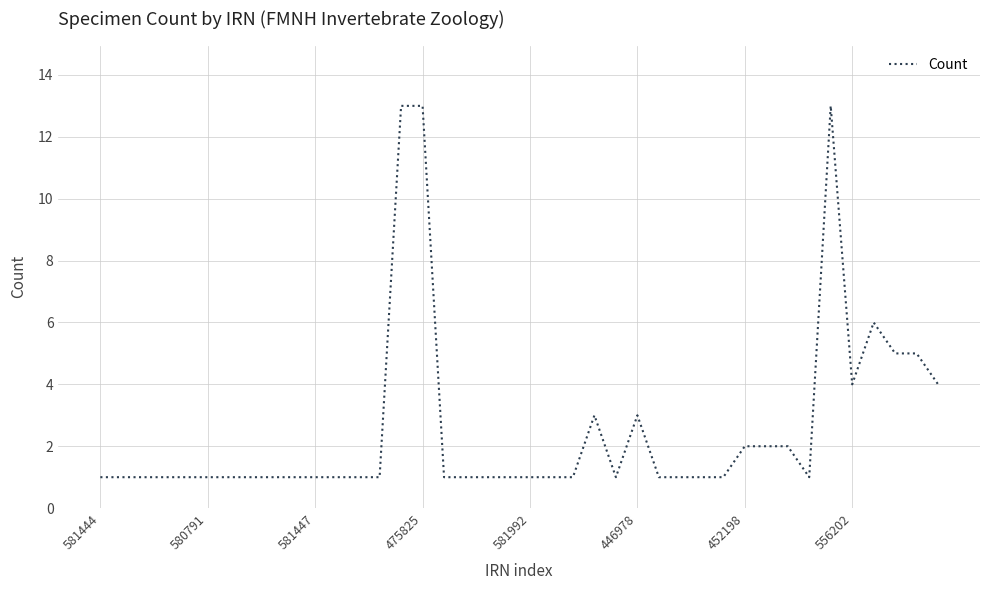

What is the maximum value shown in the chart?

13